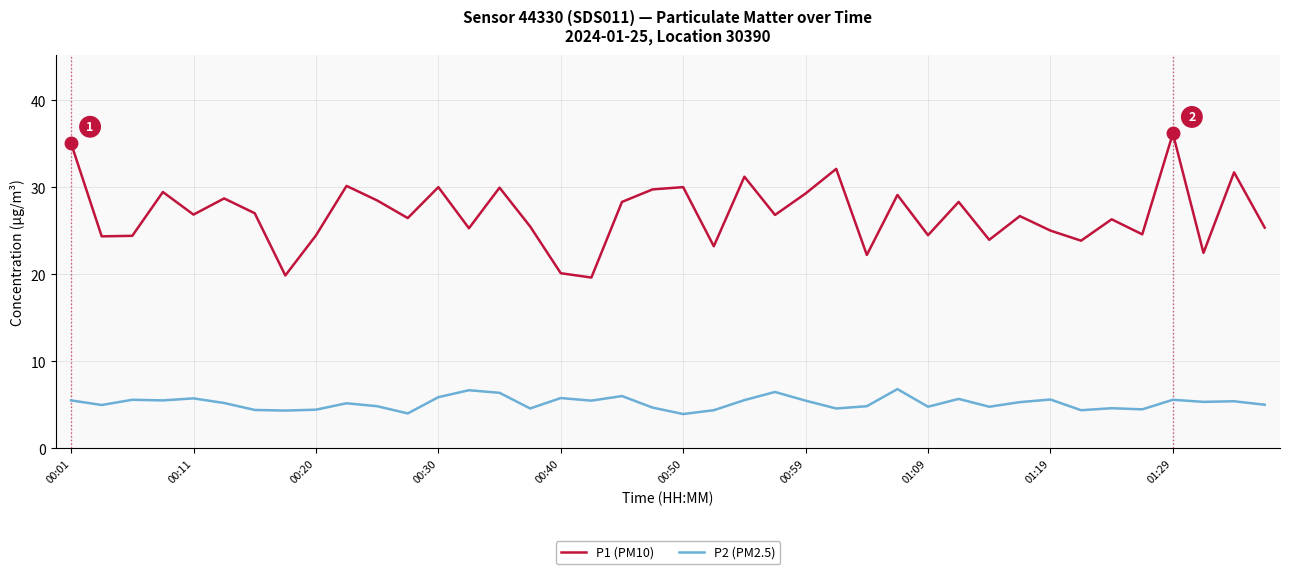

What is the difference between the maximum and minimum values in the P2 (PM2.5) series?

2.9